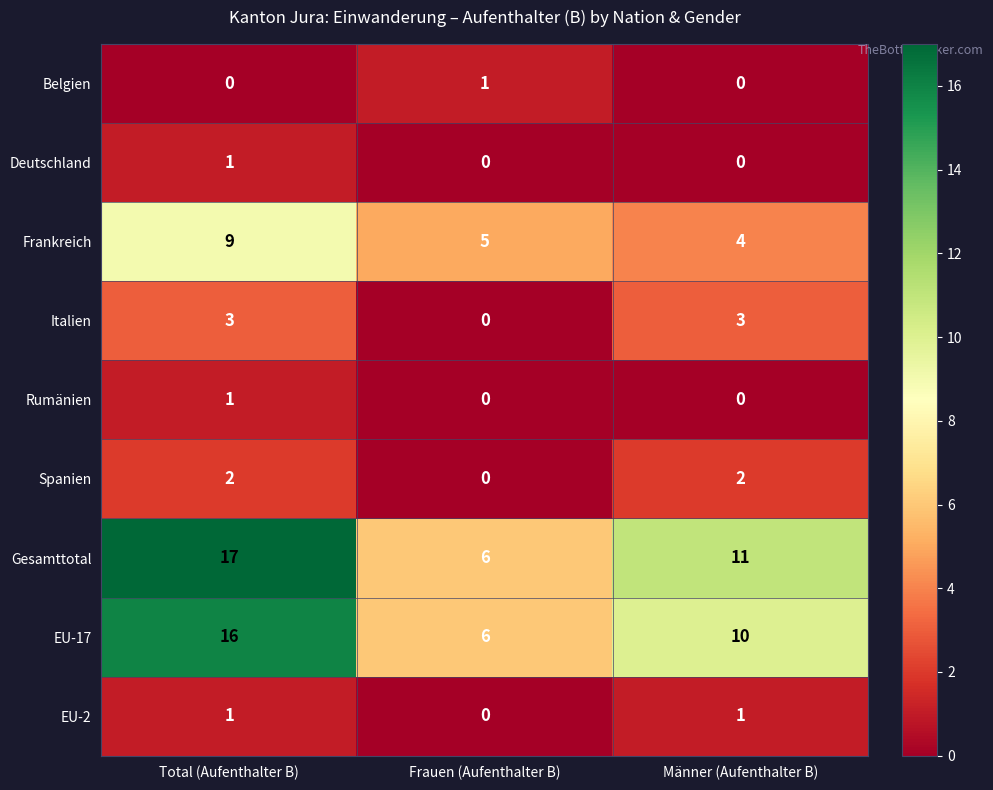

Is it true that Italien equals 1 at Frauen (Aufenthalter B)?

False